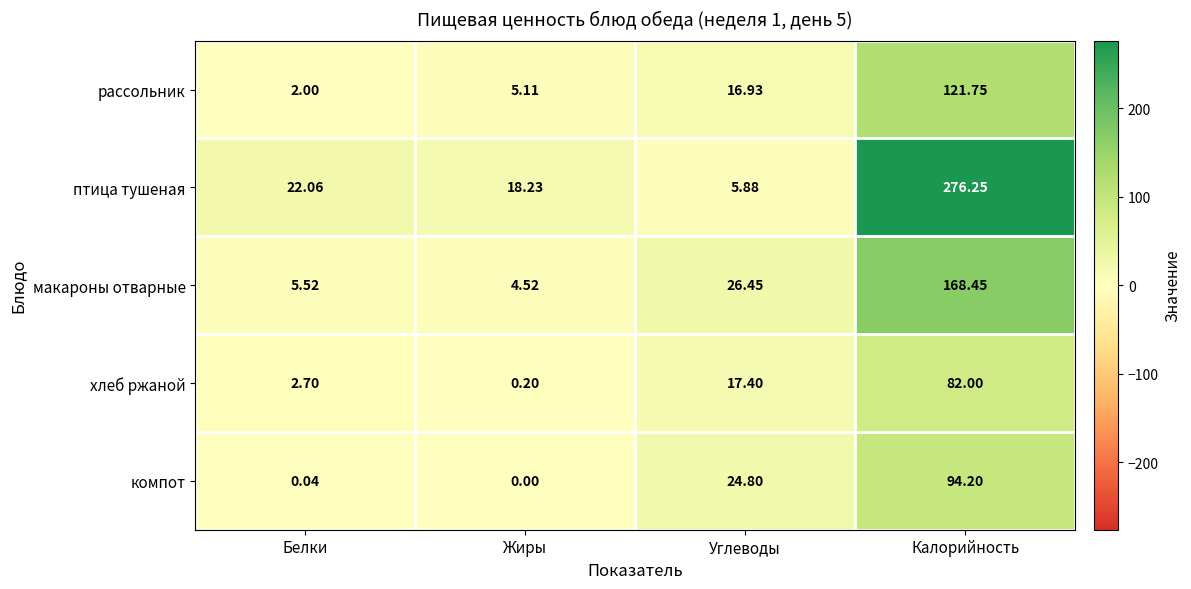

At how many categories does at least one series exceed 182?

1